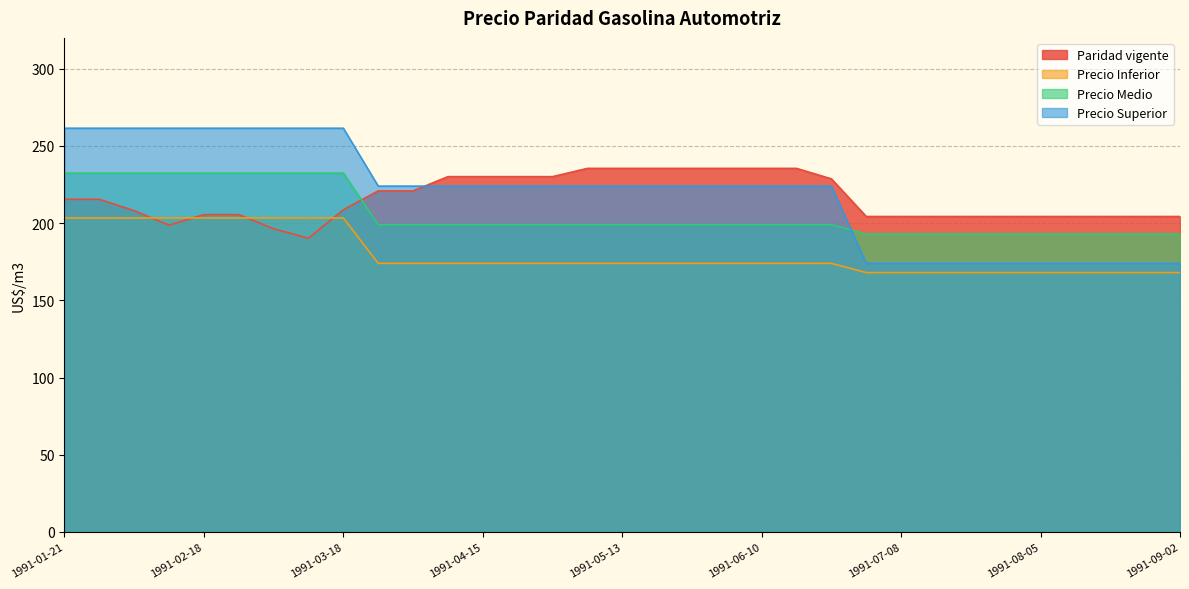

Rank the series by their maximum value, from highest to lowest.

Precio Superior, Paridad vigente, Precio Medio, Precio Inferior